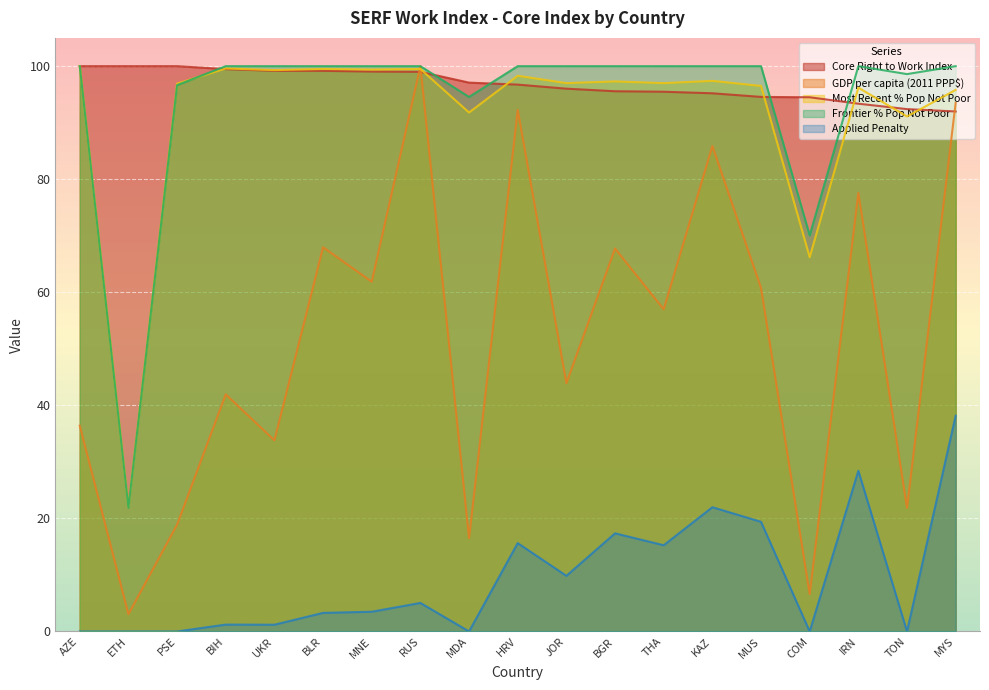

What is the difference between the Core Right to Work Index values at ETH and THA?

4.5